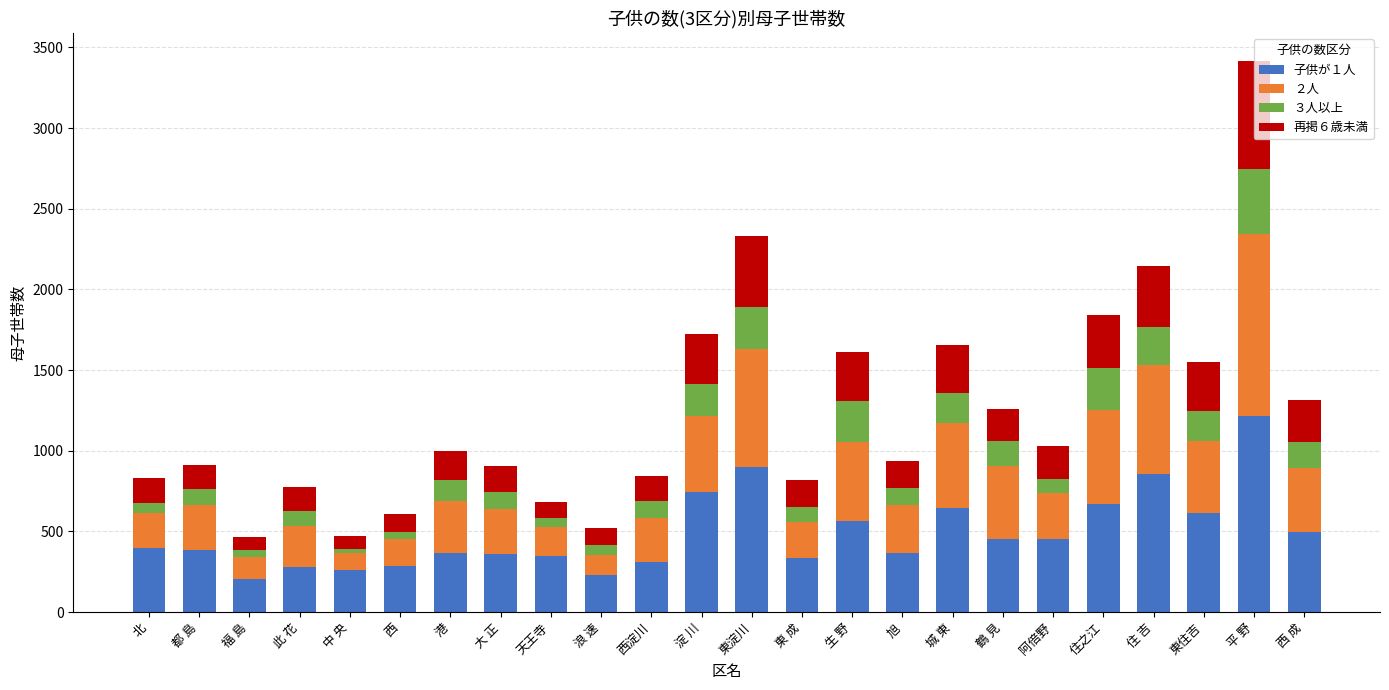

At which label does 子供が１人 reach its peak?

平 野